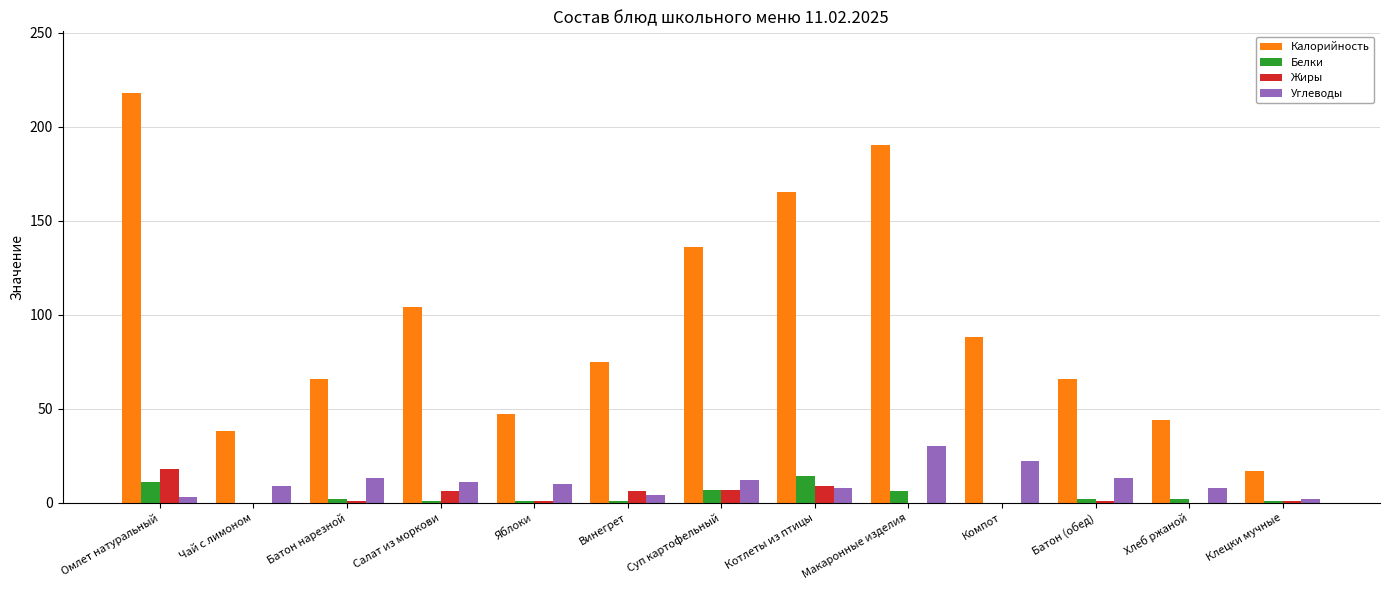

What is the total value across all series at Яблоки?

59